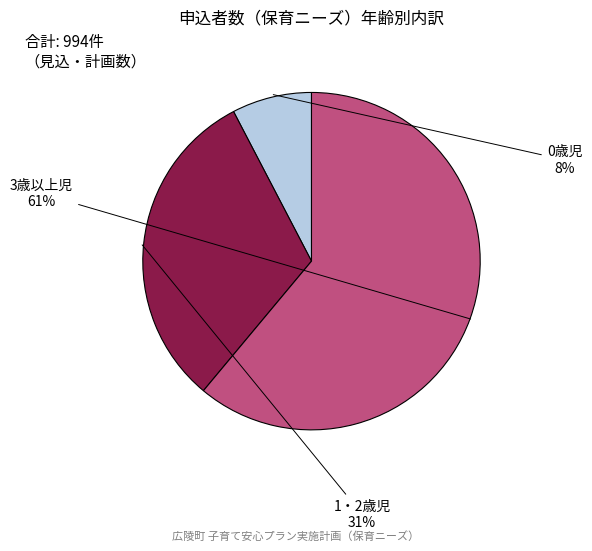

To the nearest percent, what is the average slice percentage?

33%